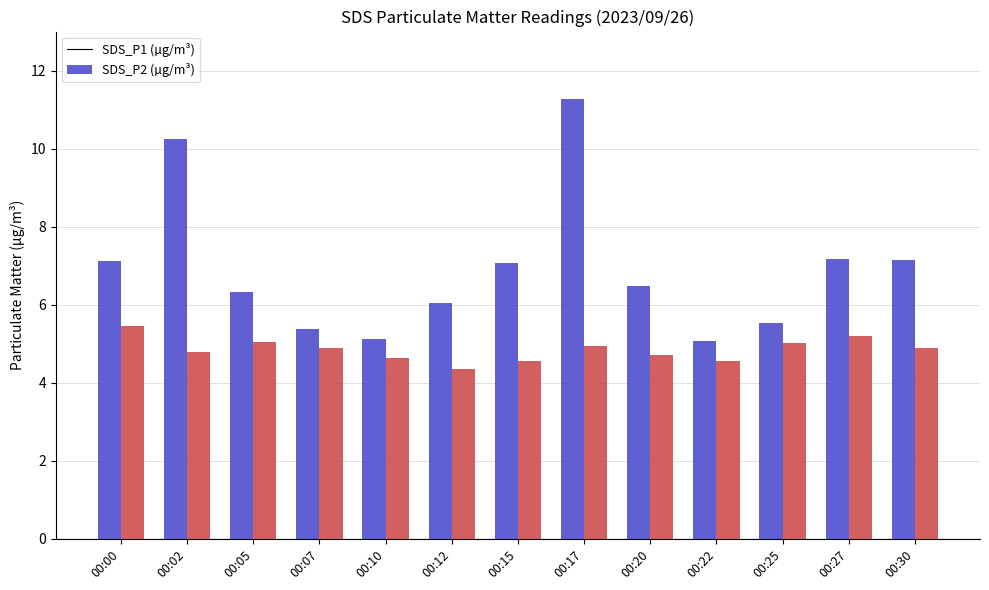

What is the spread (max minus min) of values at 00:12?

1.7